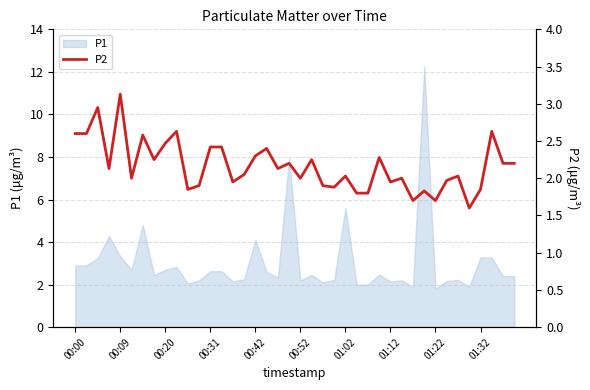

What is the value of the 39th point from the left?

2.2